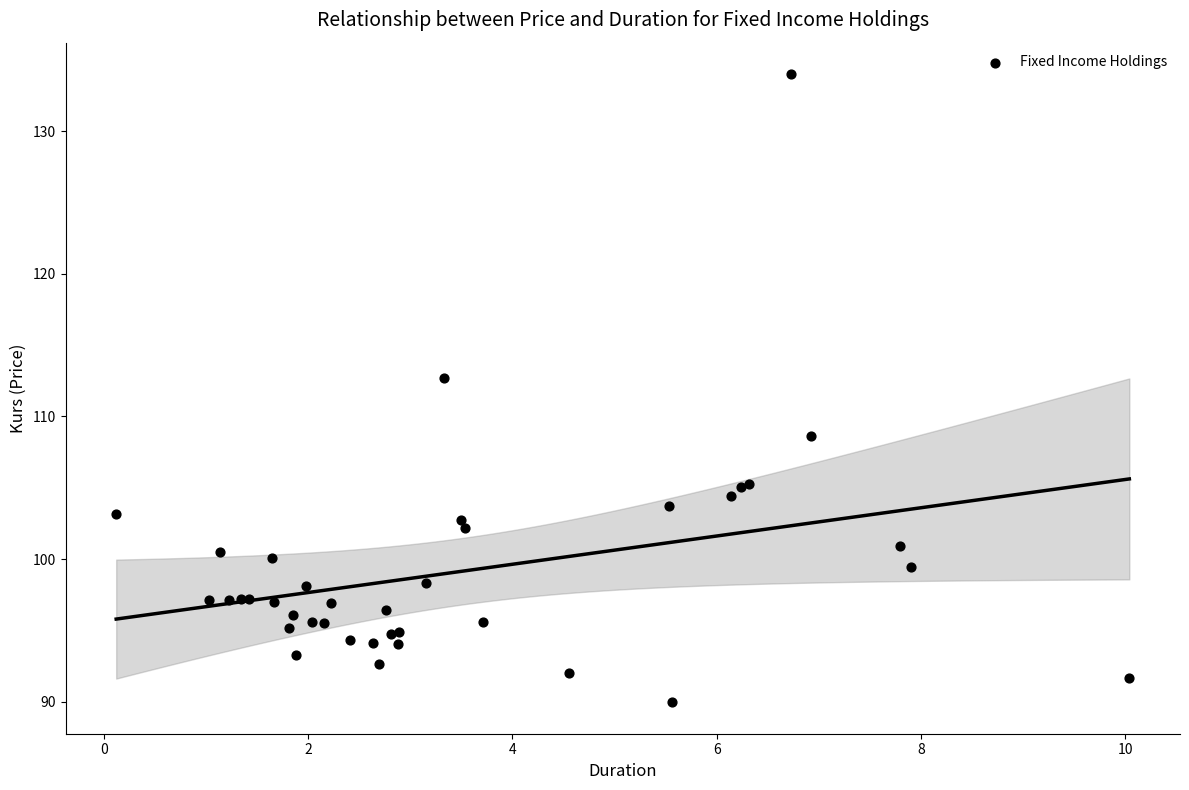

What Y value in the scatter plot is closest to 111?

112.7